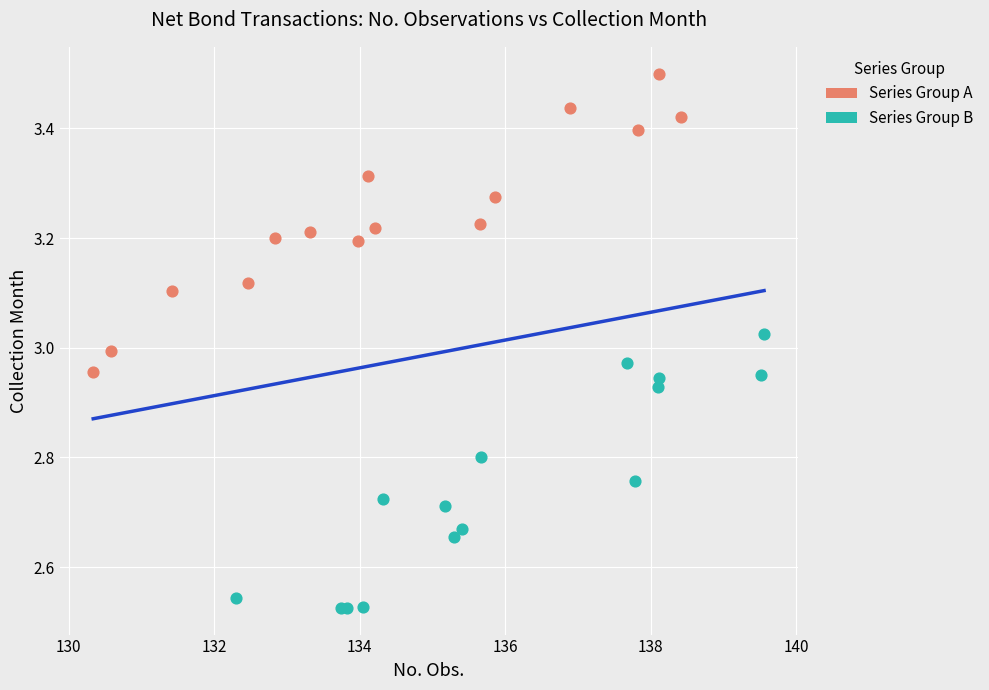

What are all the series names shown in the legend?

Series Group A, Series Group B